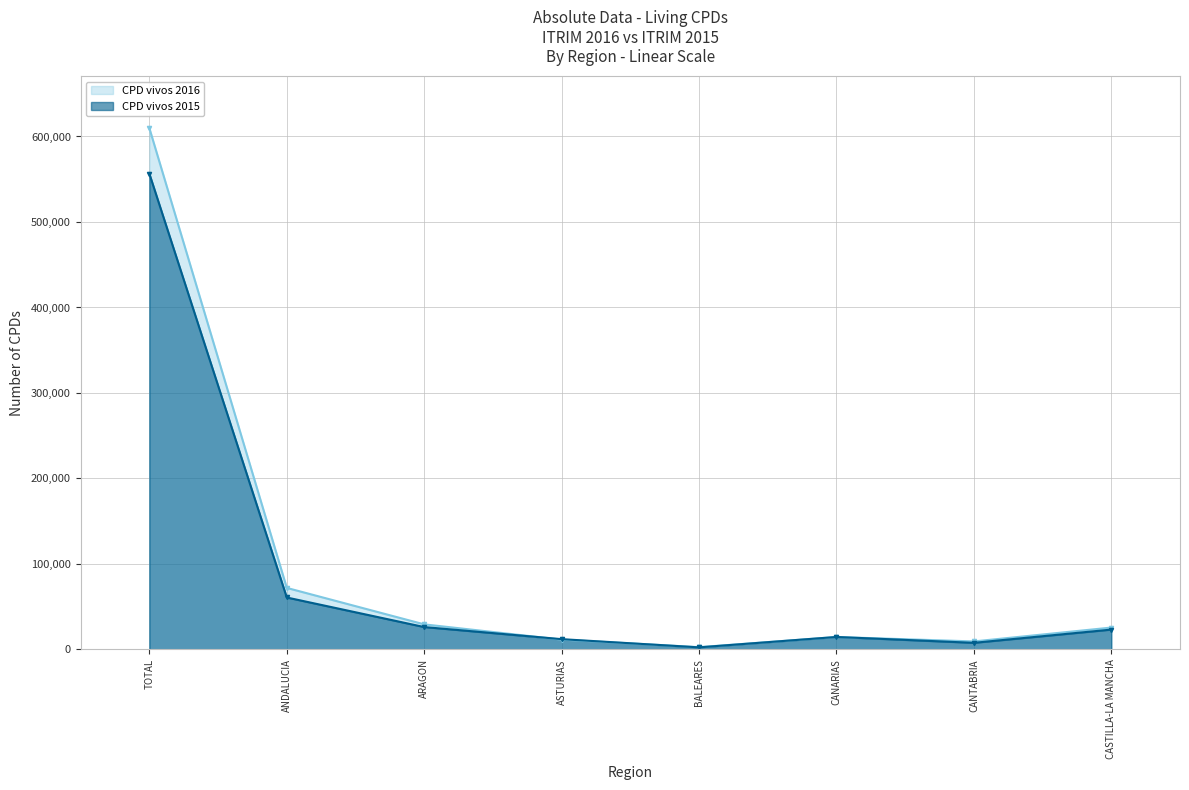

What are all the series names shown in the legend?

CPD vivos 2016, CPD vivos 2015